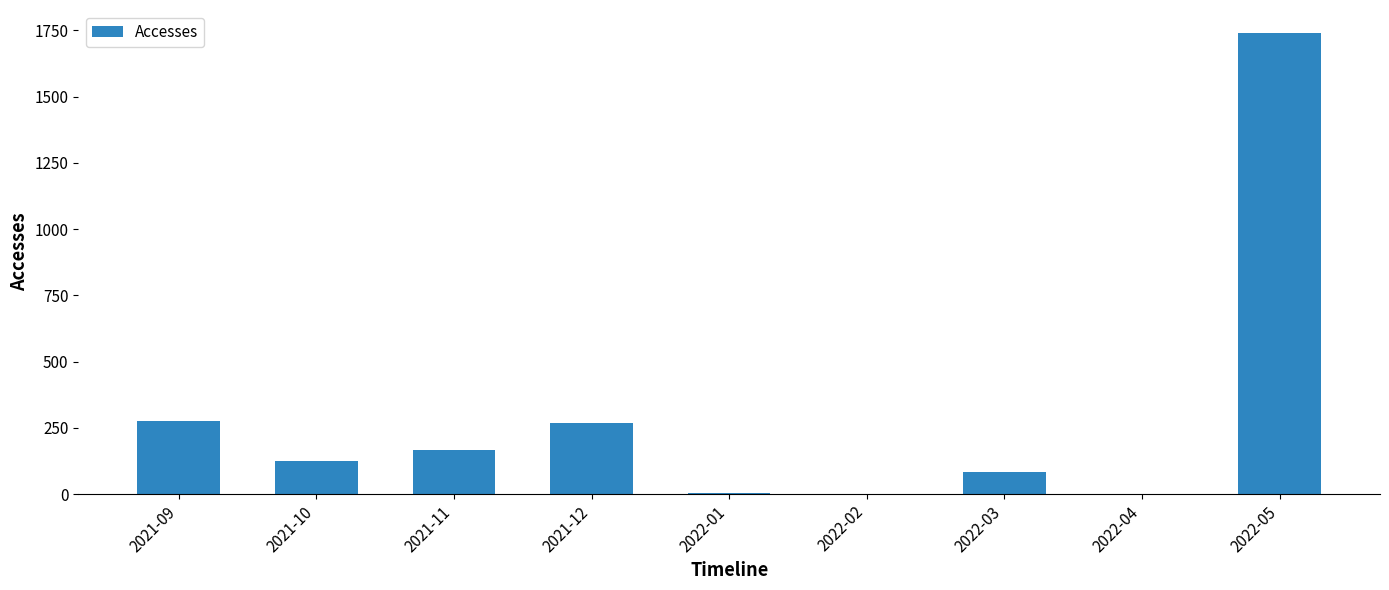

Count the number of categories in the chart.

9